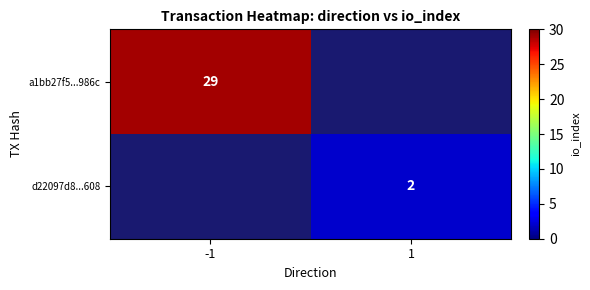

True or false: a1bb27f5...986c has a value of 29 at -1.

True